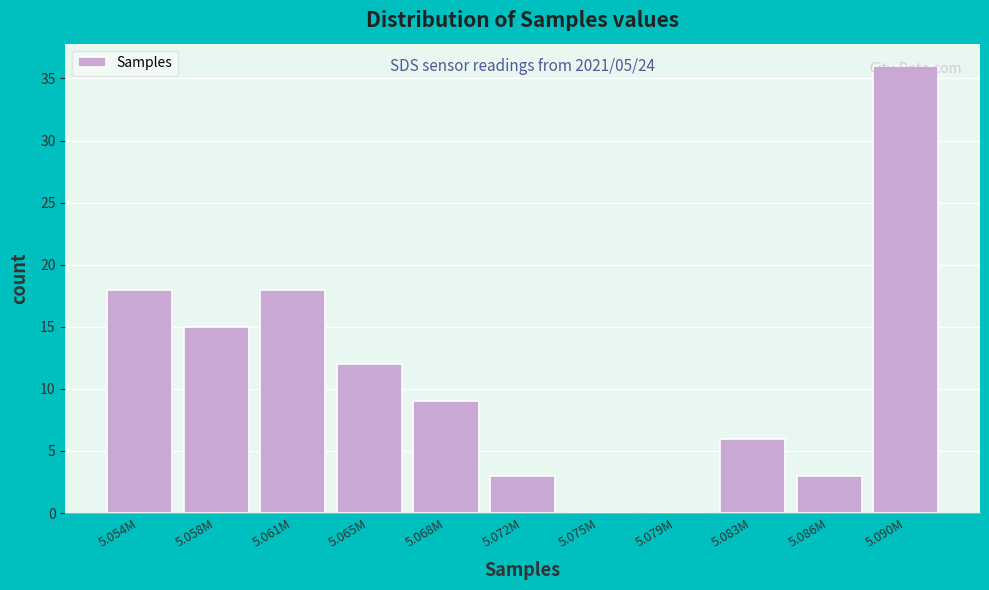

Between 5.083M and 5.079M, which is larger?

5.083M